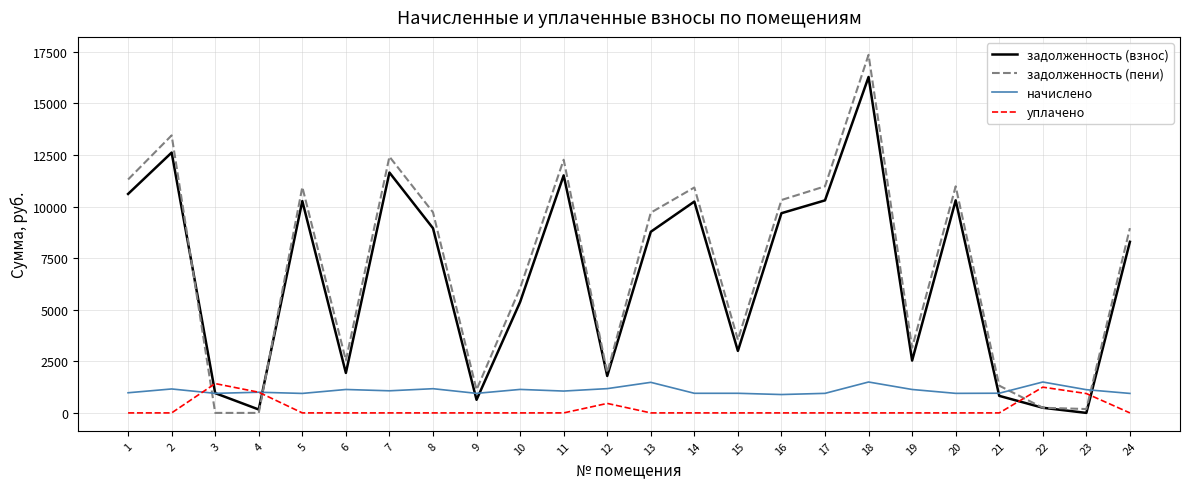

Which series has the widest spread of values?

задолженность (пени)